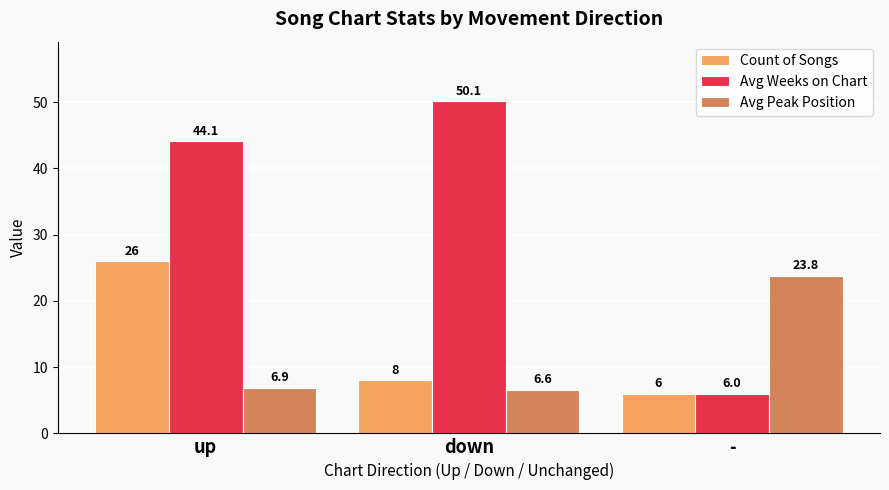

How many data points in Avg Weeks on Chart are above 44?

2